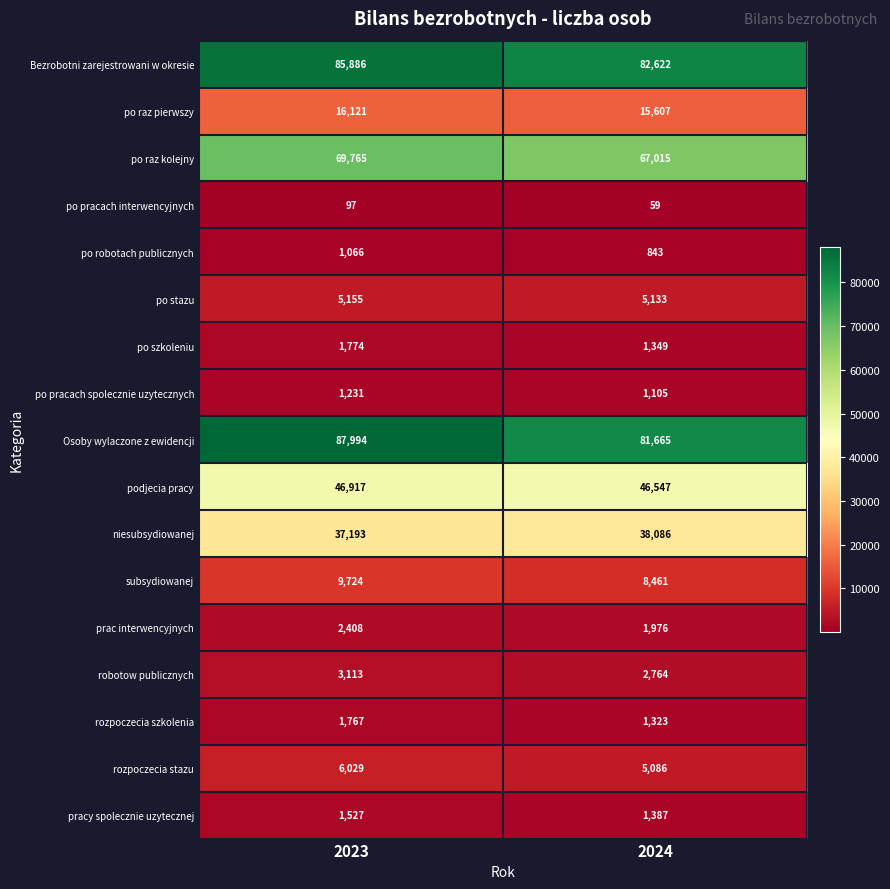

What is the total value across all series at 2024?

361028